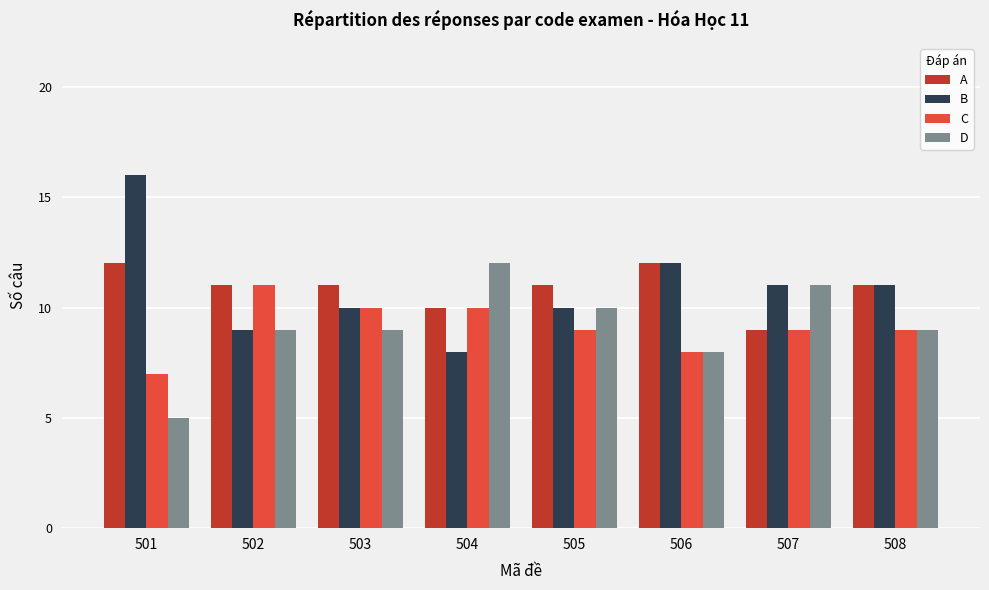

Does the chart contain any negative values?

No